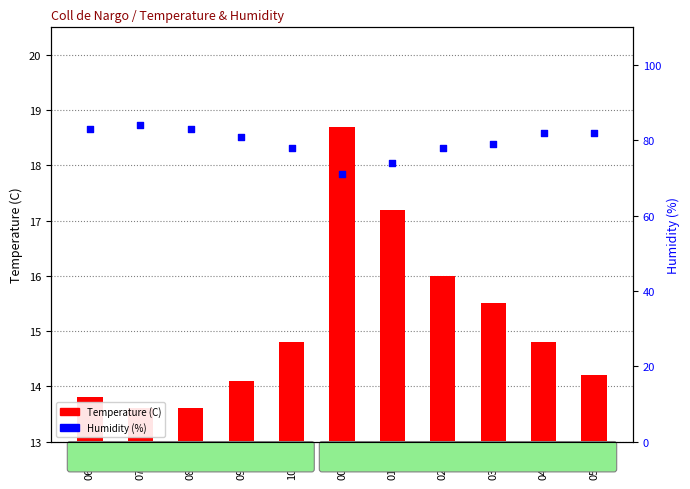

What are all the series names shown in the legend?

Temperature (C), Humidity (%)